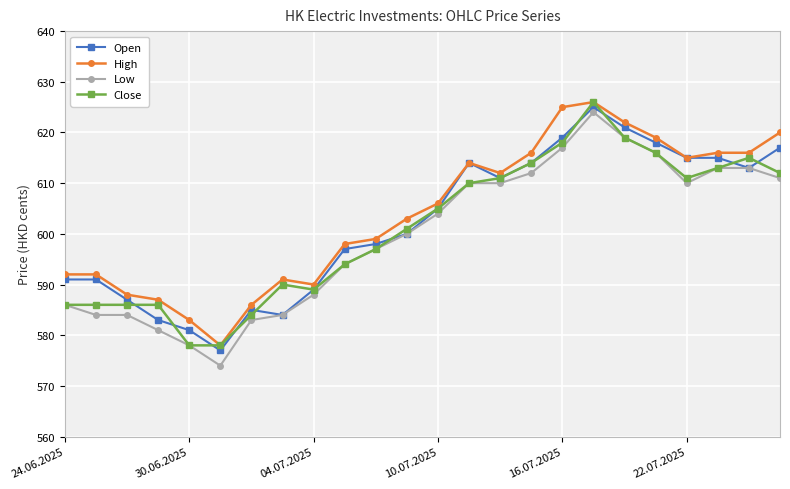

What is the value of the Close point at the 21st from the left?

611